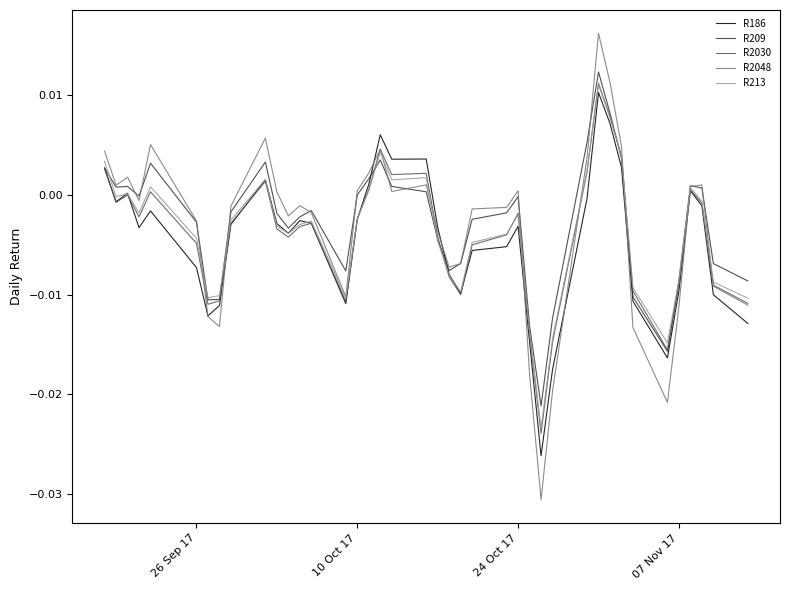

How many values in the R186 series are below 0?

29